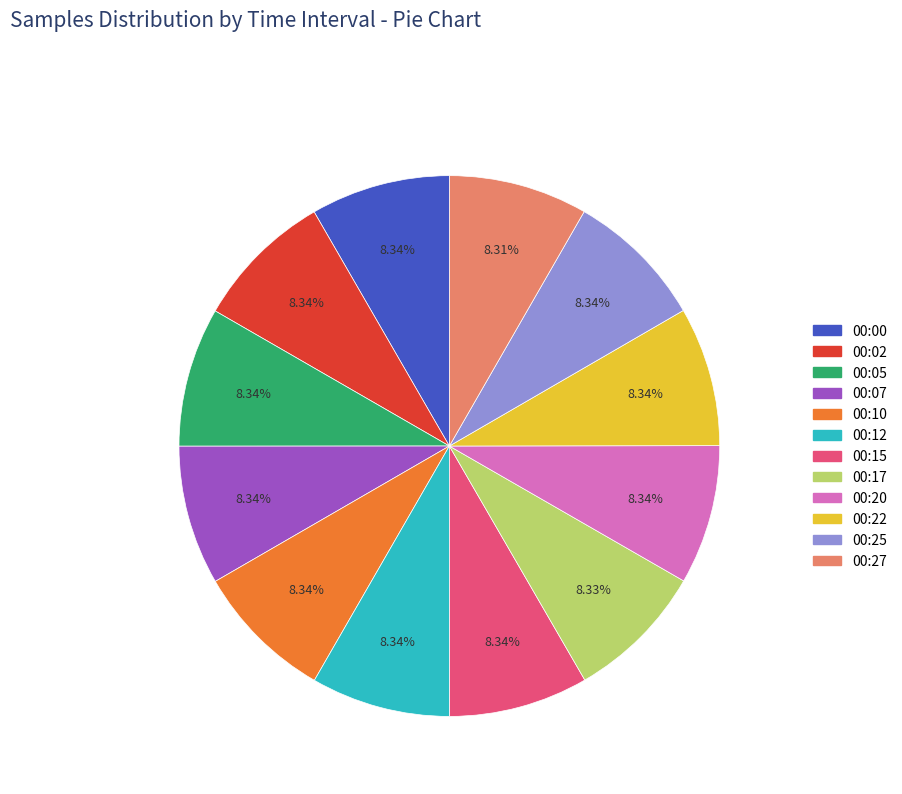

Does 00:27 account for over 50% of the chart?

No